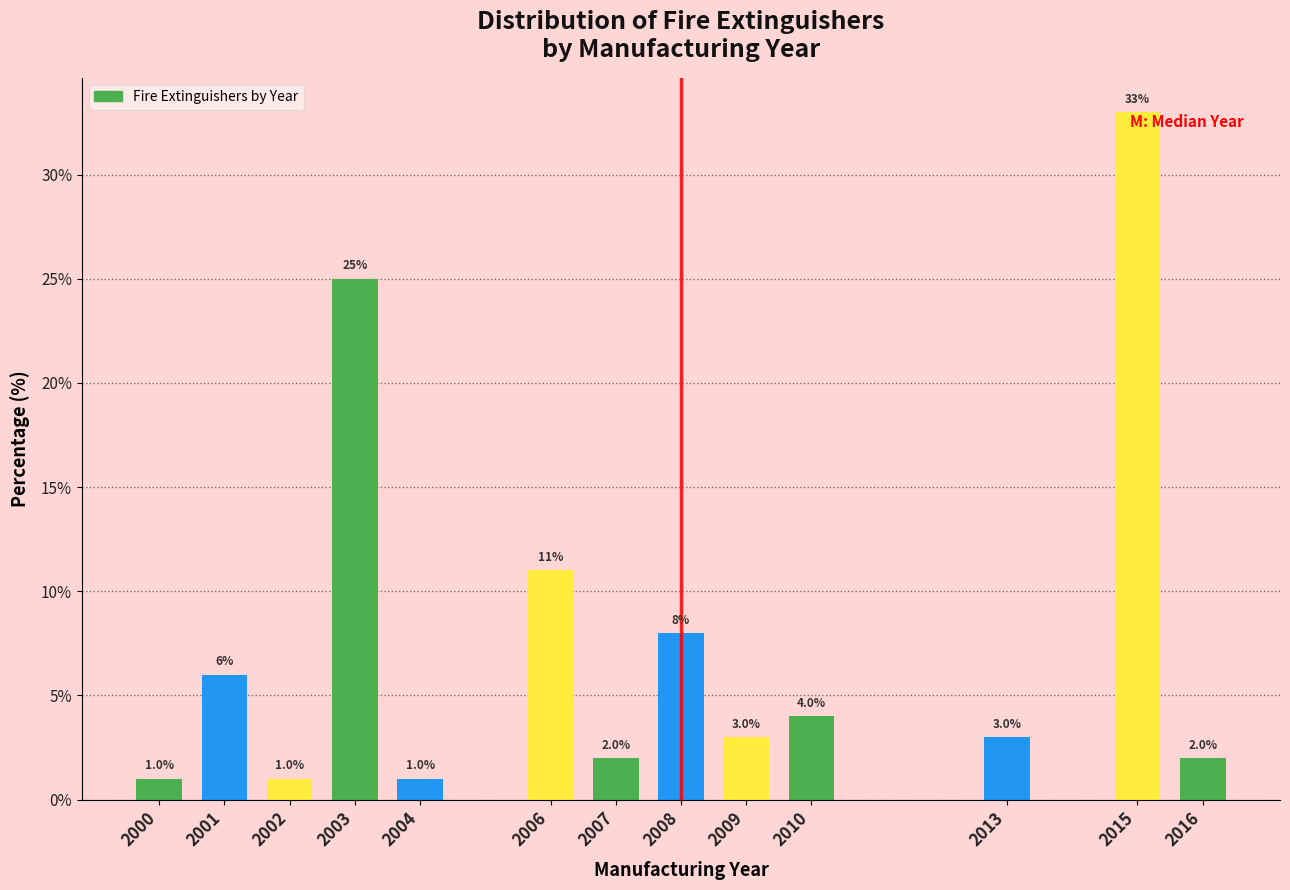

Reading right to left, transcribe all the data shown in this chart.

2016=2	2015=33	2013=3	2010=4	2009=3	2008=8	2007=2	2006=11	2004=1	2003=25	2002=1	2001=6	2000=1